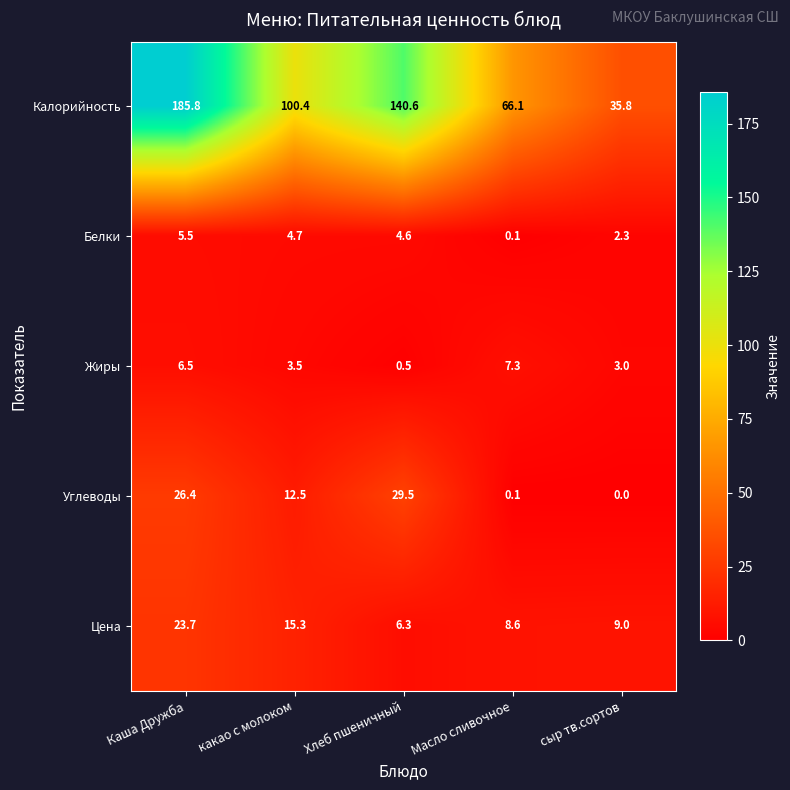

Which category has the lowest value in the Калорийность series?

сыр тв.сортов